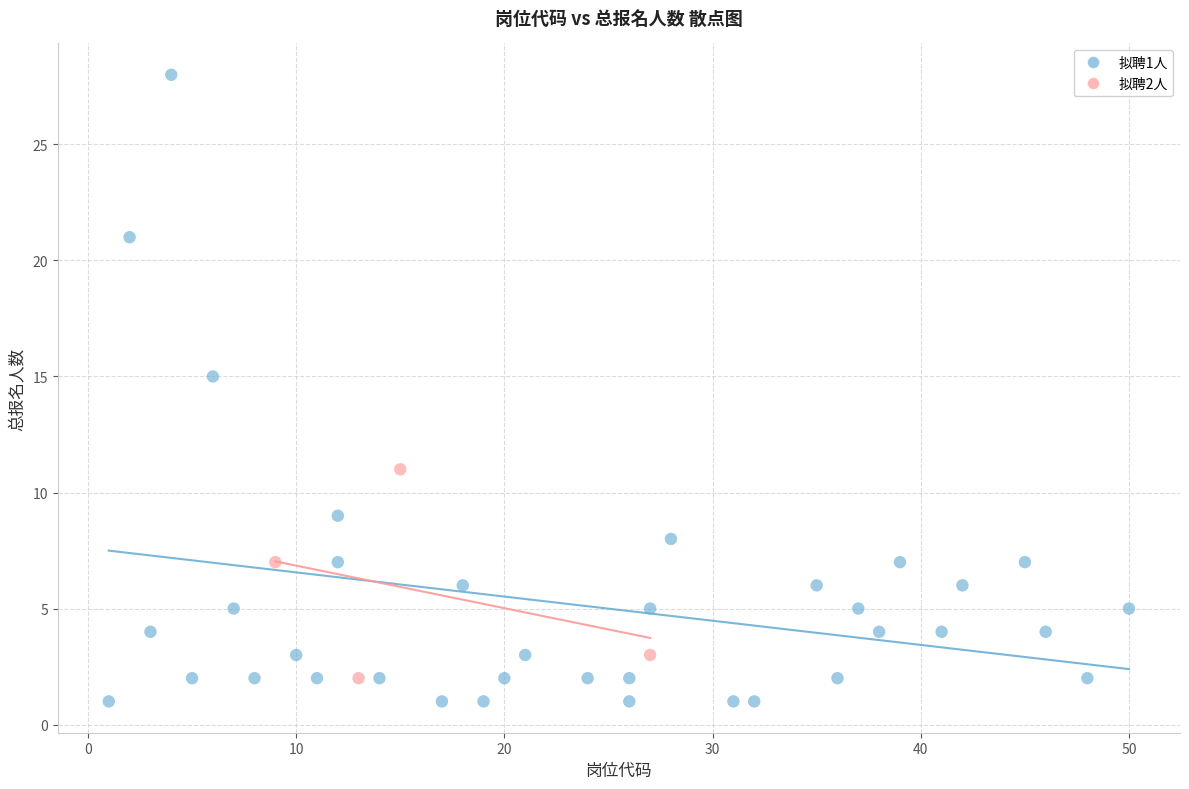

Which series has the widest spread of Y values?

拟聘1人